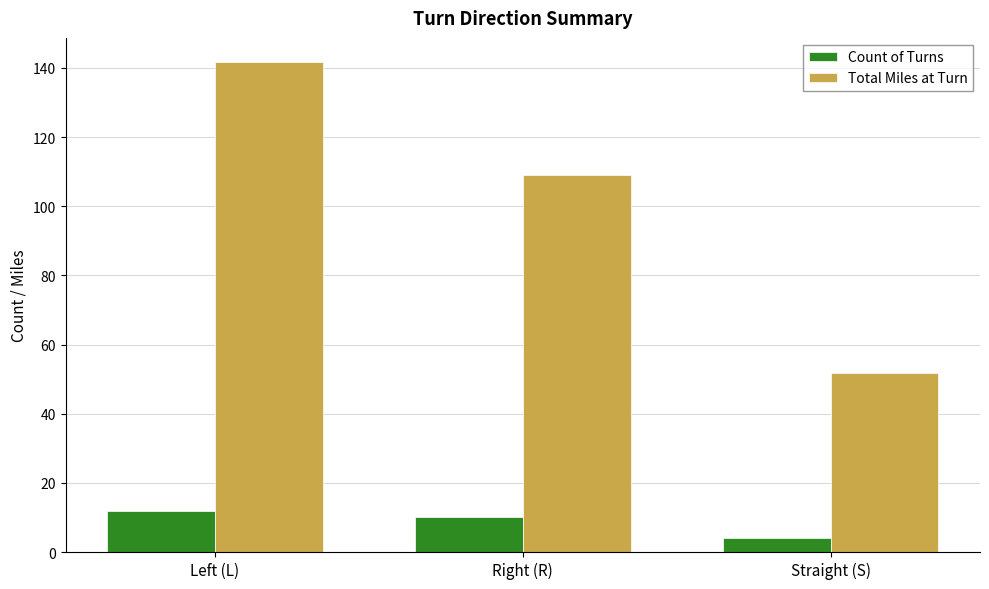

What is the difference between the maximum and minimum values in the Total Miles at Turn series?

89.9